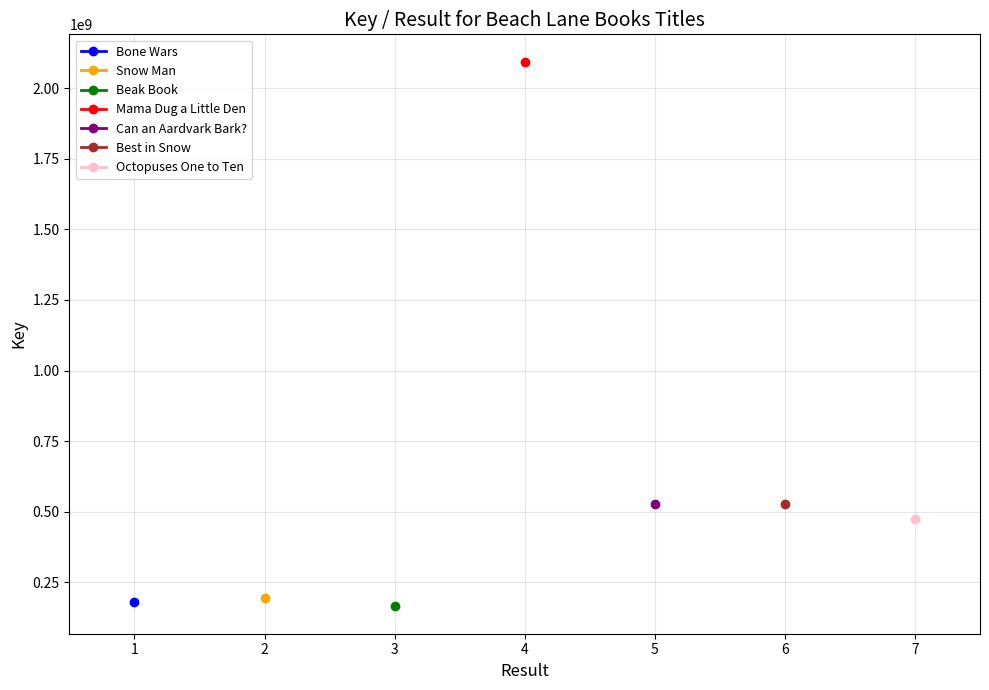

The Mama Dug a Little Den series shows 3447449924 at 2. True or false?

False